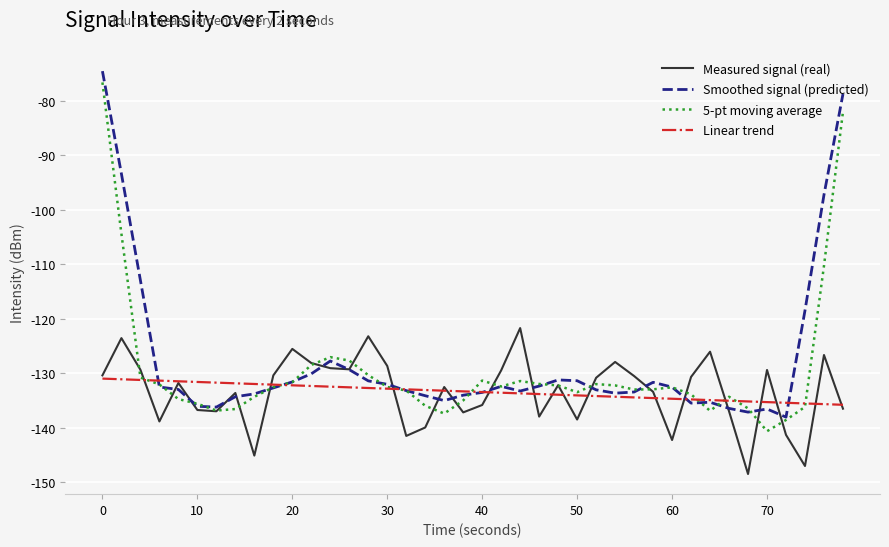

What is the lowest value of the 5-pt moving average series?

-140.7